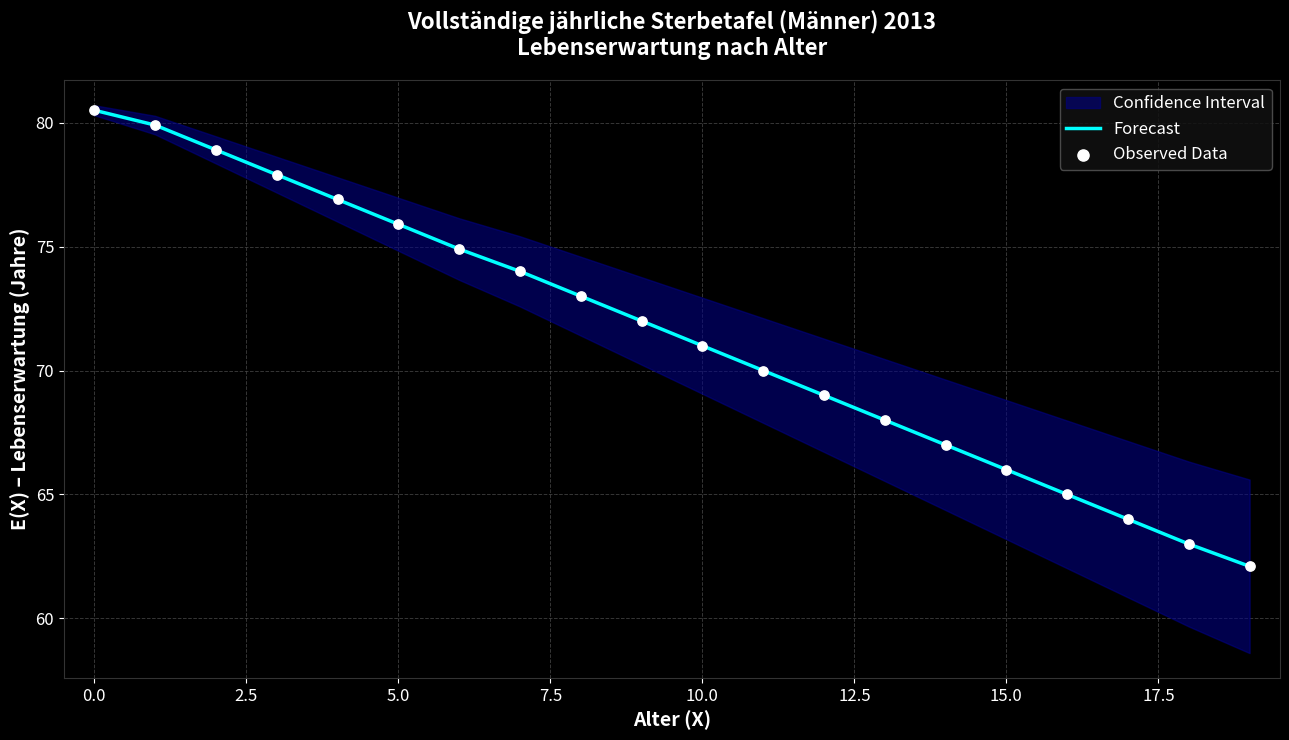

Which series contains the highest Y value?

Forecast